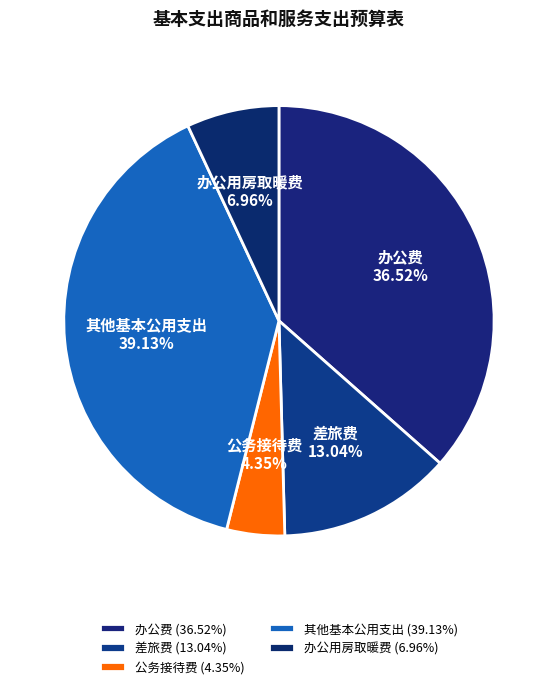

Does any single category account for the majority?

No